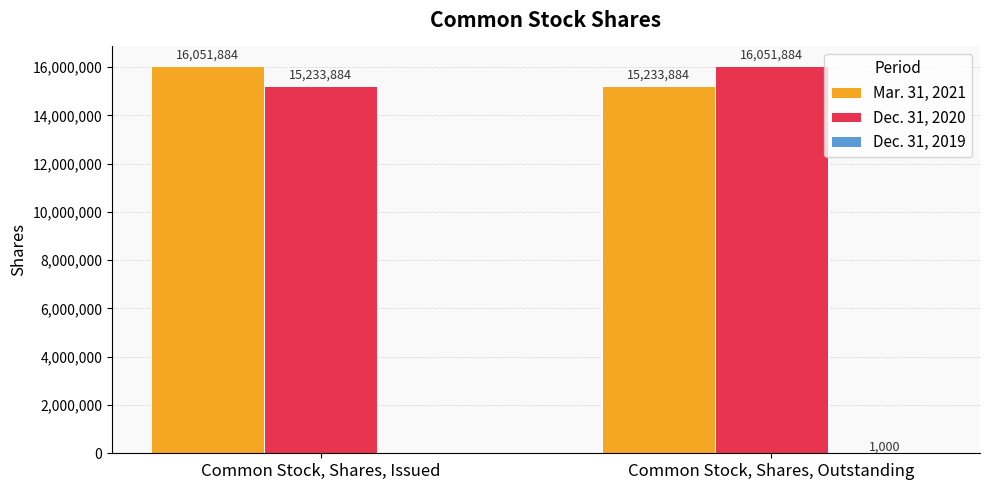

What is the sum of the Dec. 31, 2020 values at Common Stock, Shares, Issued and Common Stock, Shares, Outstanding?

31285768